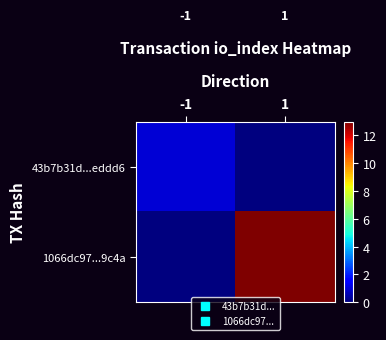

What is the maximum value shown in the chart?

13